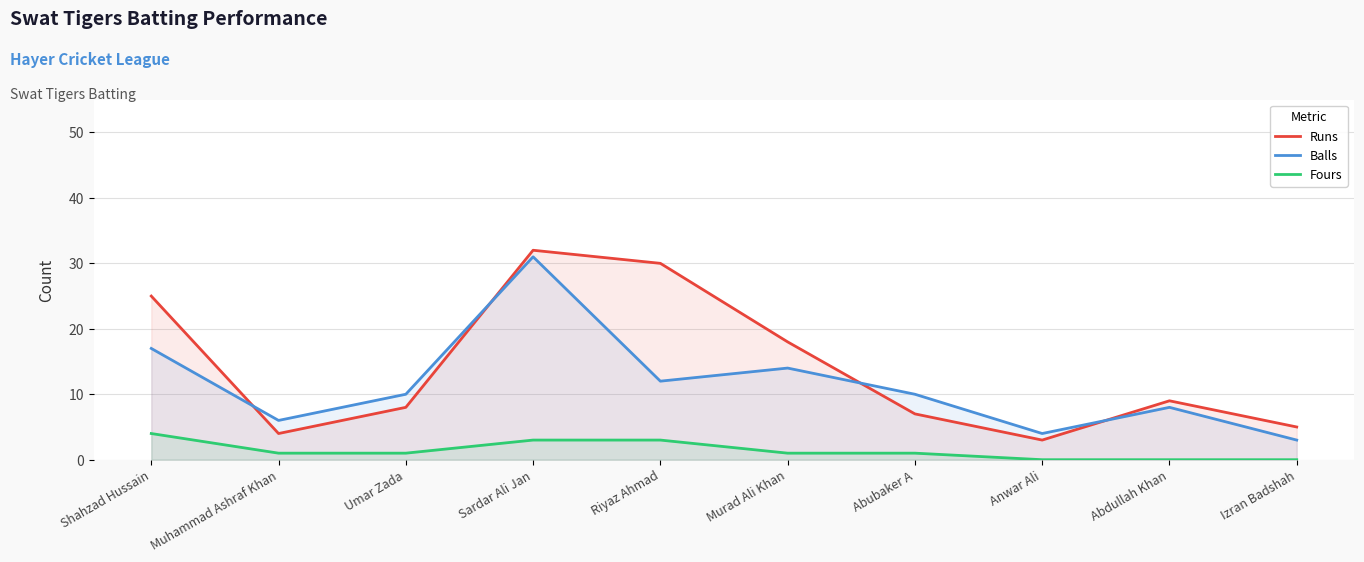

True or false: Fours has more than 2 points higher than both neighbors.

False